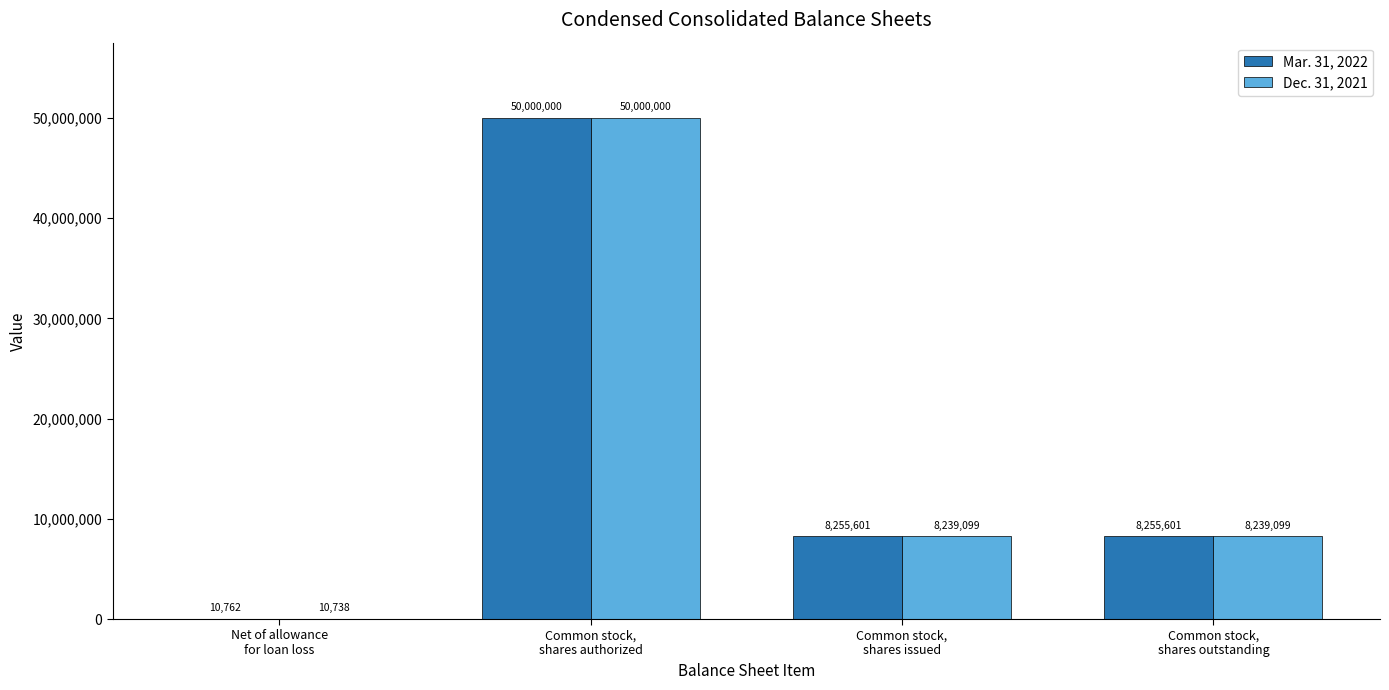

What is the sum of the Mar. 31, 2022 values at Common stock,
shares outstanding and Net of allowance
for loan loss?

8266363